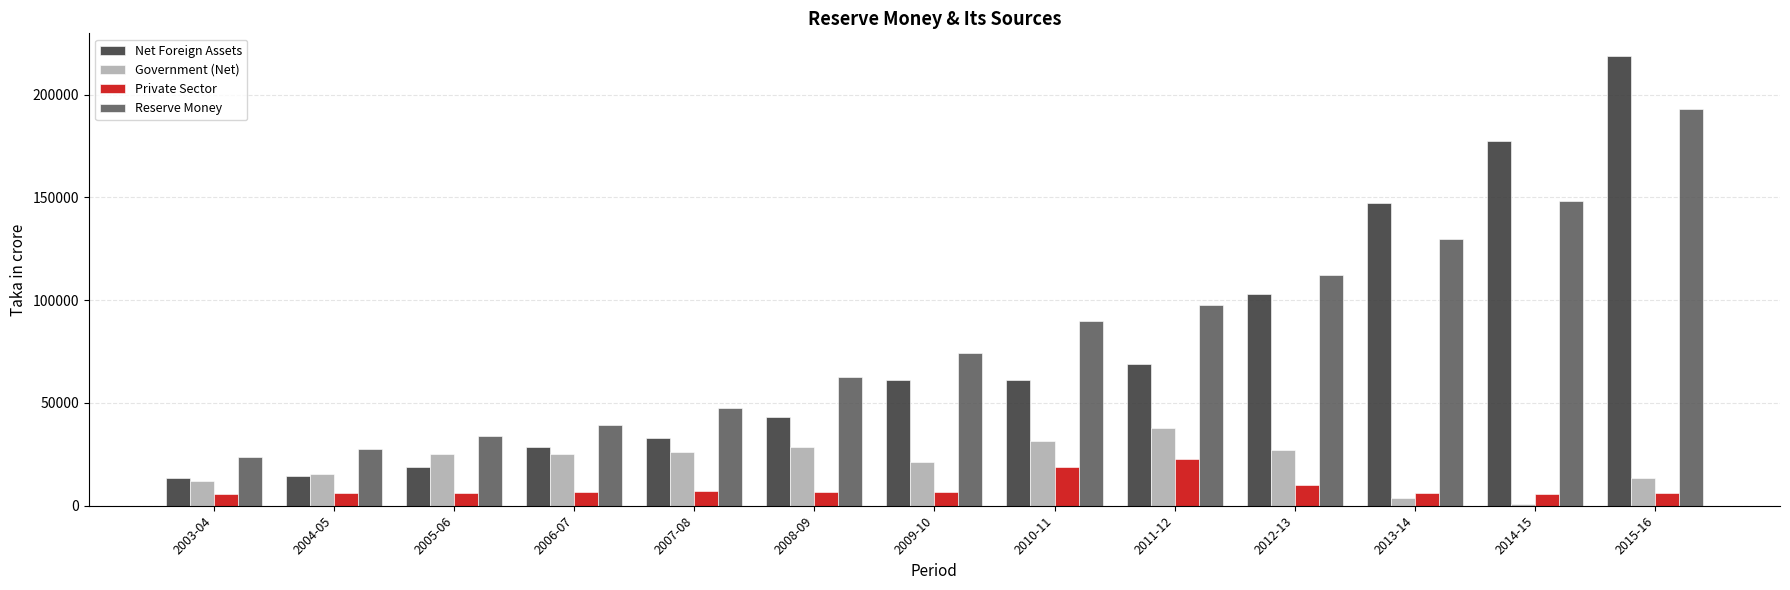

How many bars are there in total?

52